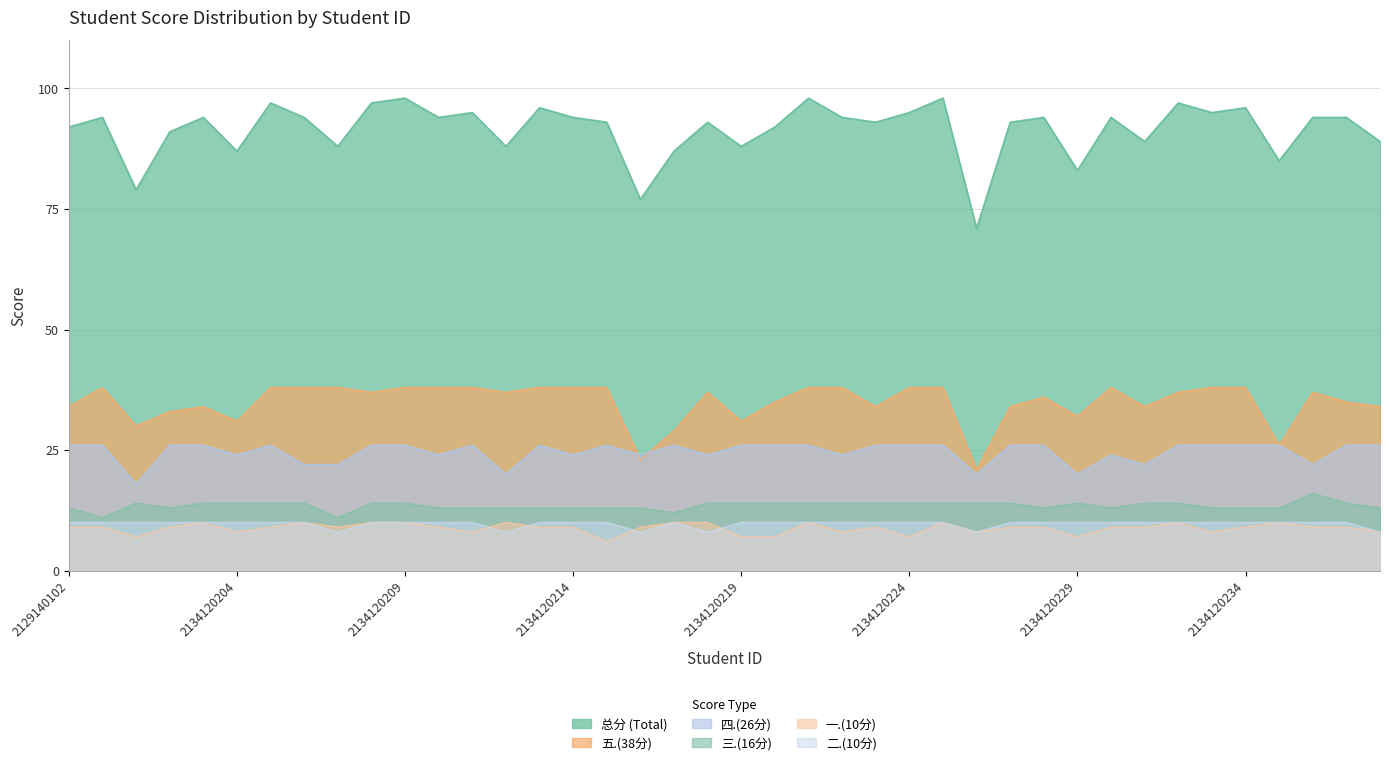

True or false: 三.(16分) has a value of 11 at 2134120207.

True